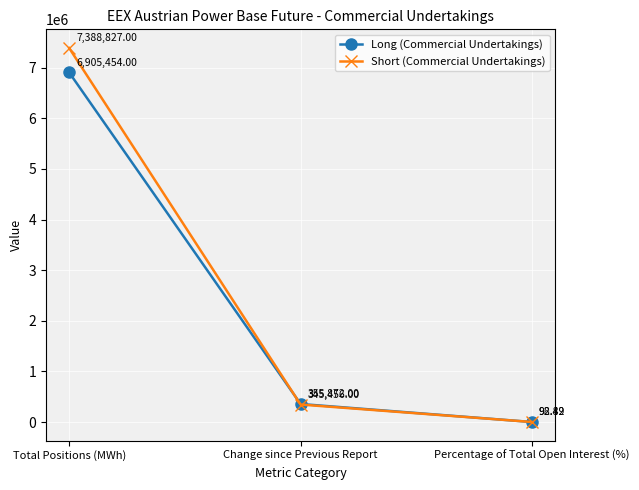

Which series has the largest total across all categories?

Short (Commercial Undertakings)